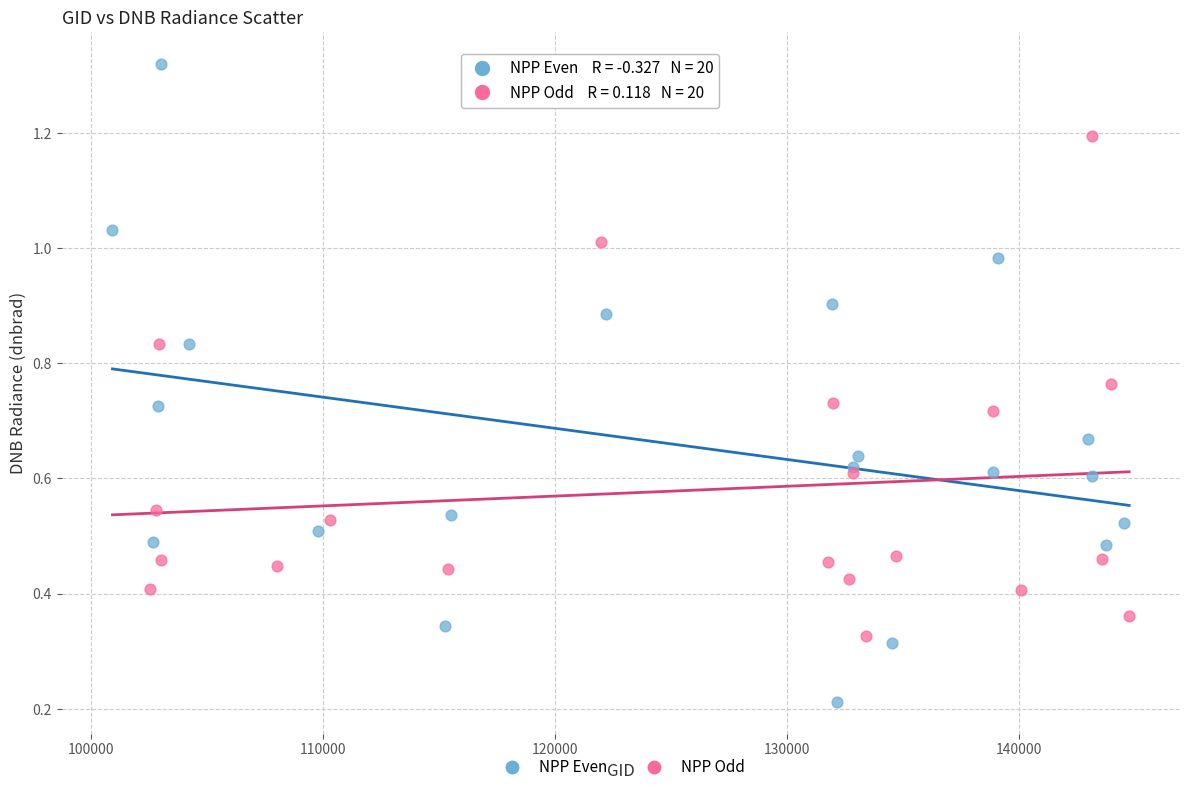

Which series reaches the maximum Y coordinate?

NPP Even